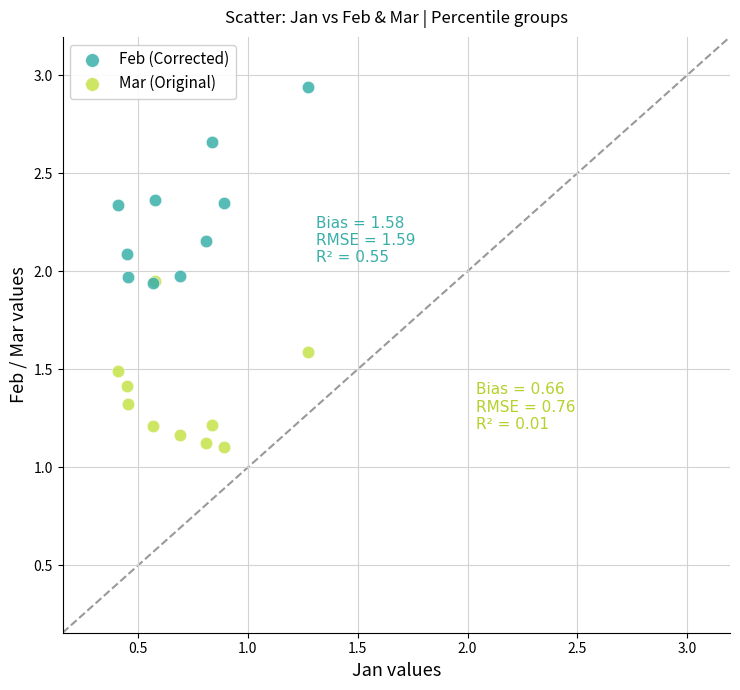

What are all the series names shown in the legend?

Feb (Corrected), Mar (Original)